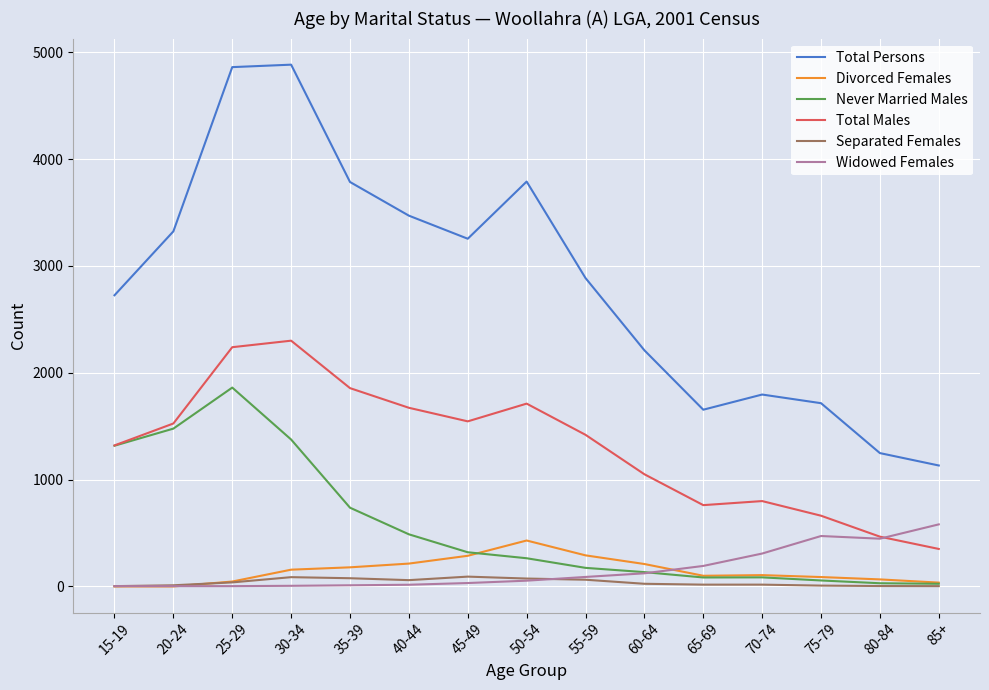

Which category has the highest value in the Widowed Females series?

85+